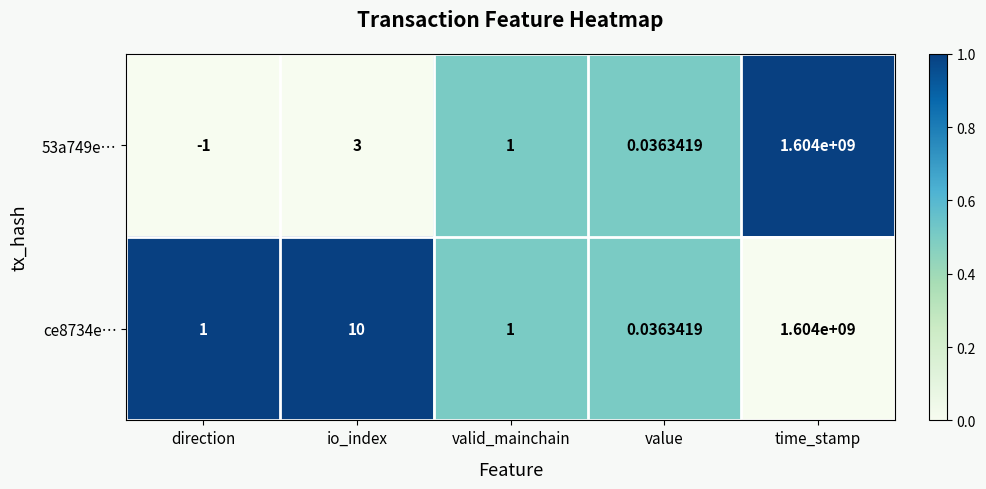

At which category is the sum across all series the highest?

time_stamp